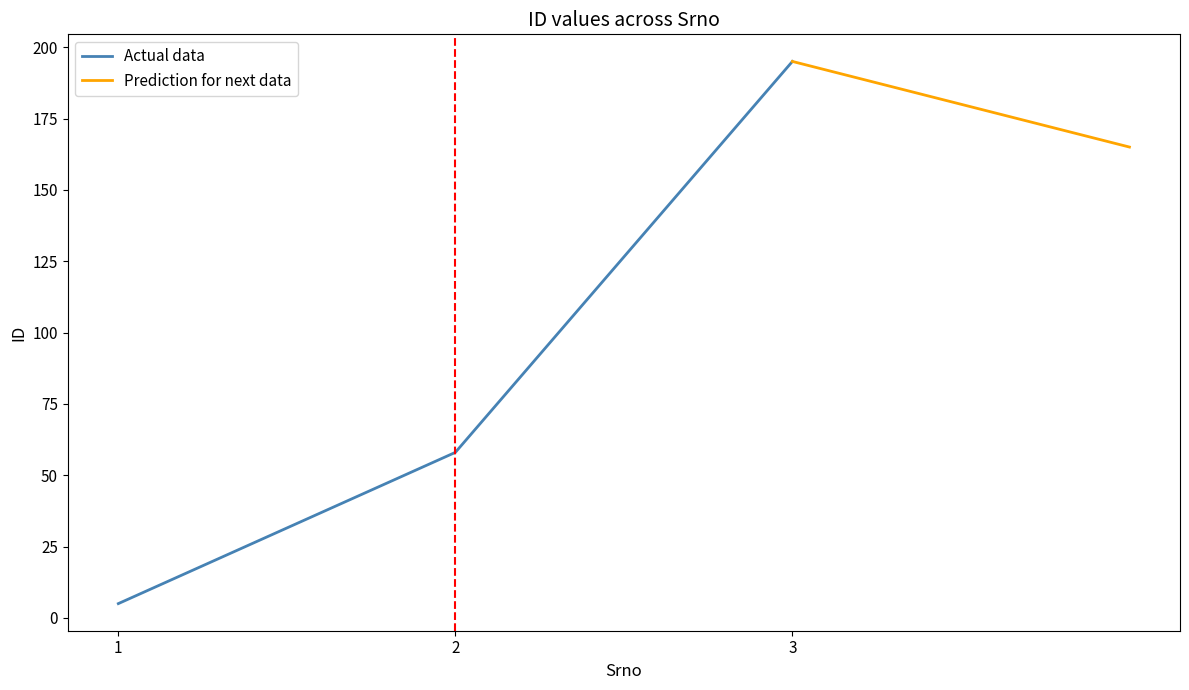

At which category does the chart reach its minimum across all series?

1